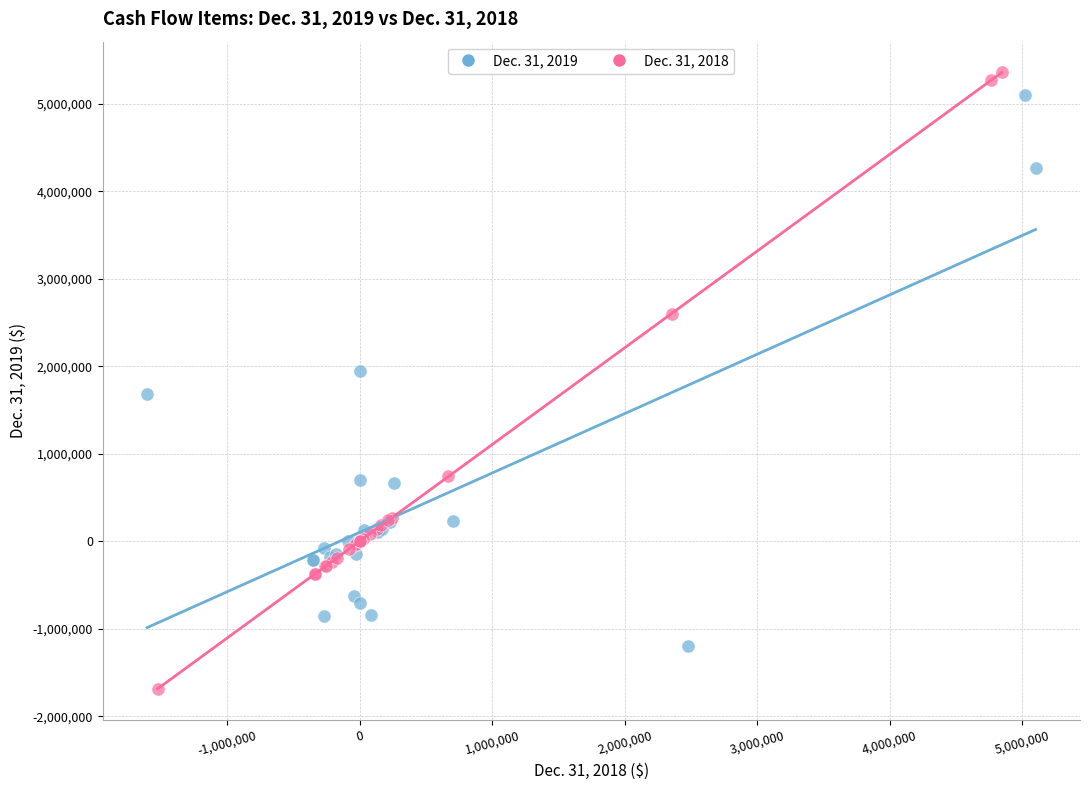

Which series reaches the maximum Y coordinate?

Dec. 31, 2018